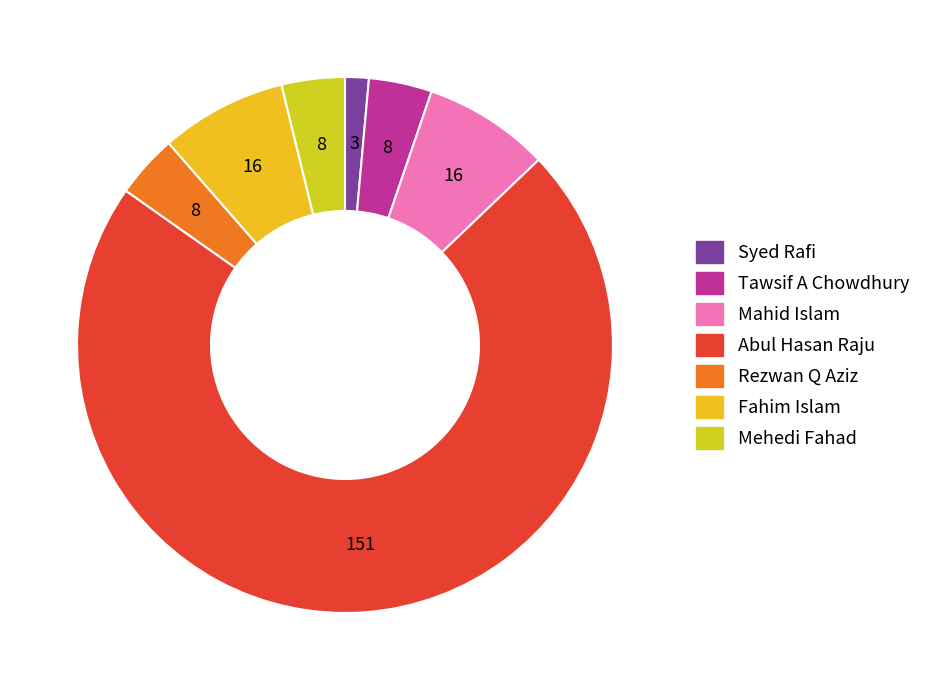

What portion of the pie excludes Syed Rafi?

98.6%